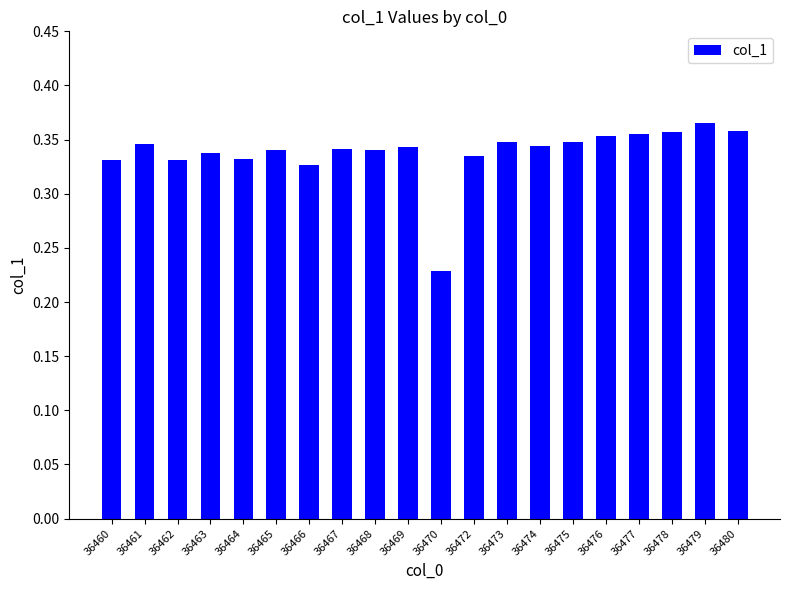

What is the sum of the values at 36479 and 36467?

0.7